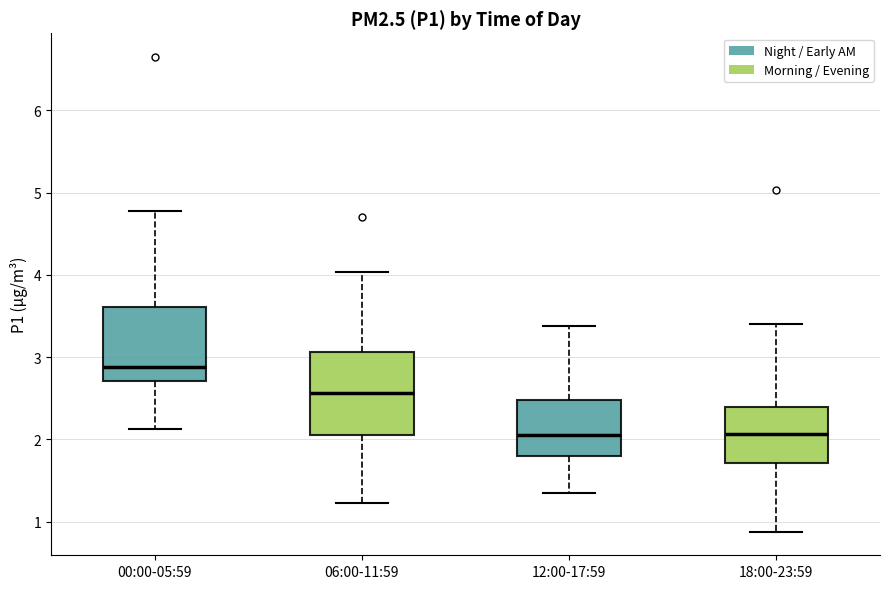

Reading left to right, read every box against the y-axis: the position of its median line, the range the box covers, and the ends of its whiskers. The values are not printed on the chart, so give them approximately, as read against the axis.

00:00-05:59: median 2.9, box 2.7 to 3.6, whiskers 2.1 to 4.8
06:00-11:59: median 2.6, box 2.1 to 3.1, whiskers 1.2 to 4.0
12:00-17:59: median 2.1, box 1.8 to 2.5, whiskers 1.4 to 3.4
18:00-23:59: median 2.1, box 1.7 to 2.4, whiskers 0.9 to 3.4